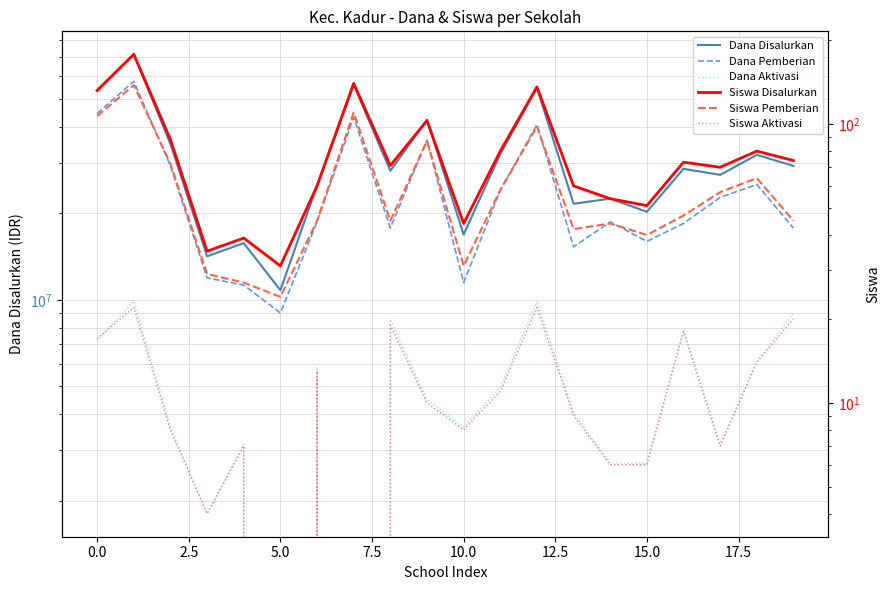

True or false: Dana Aktivasi and Siswa Aktivasi intersect in this chart.

False